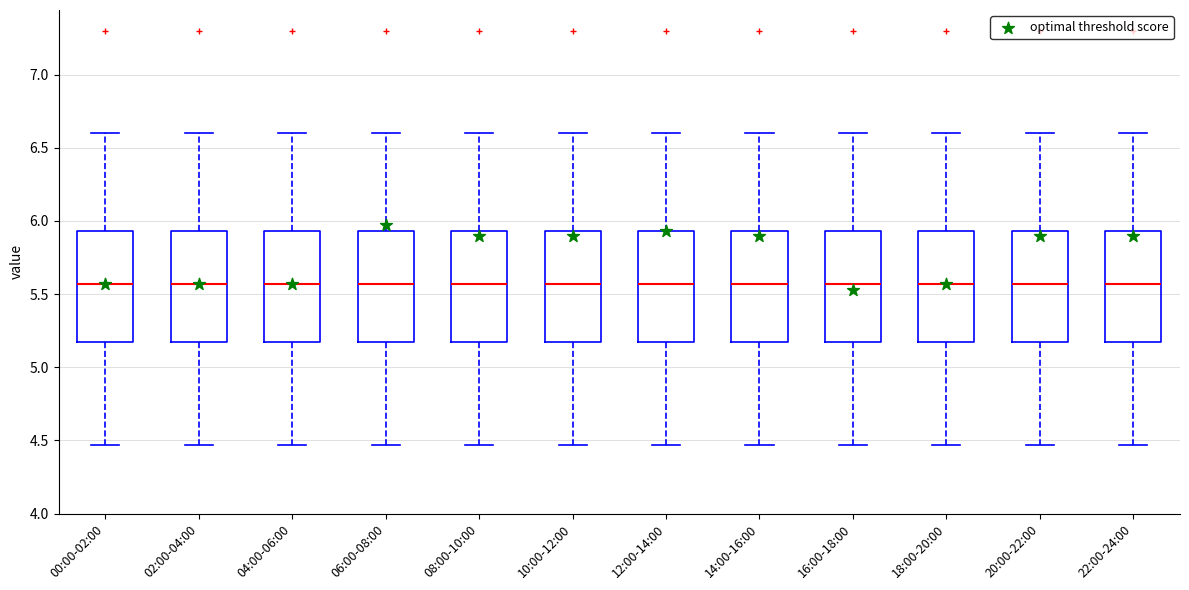

Reading left to right, read every box against the y-axis: the position of its median line, the range the box covers, and the ends of its whiskers. The values are not printed on the chart, so give them approximately, as read against the axis.

00:00-02:00: median 5.55, box 5.20 to 5.95, whiskers 4.45 to 6.60
02:00-04:00: median 5.55, box 5.20 to 5.95, whiskers 4.45 to 6.60
04:00-06:00: median 5.55, box 5.20 to 5.95, whiskers 4.45 to 6.60
06:00-08:00: median 5.55, box 5.20 to 5.95, whiskers 4.45 to 6.60
08:00-10:00: median 5.55, box 5.20 to 5.95, whiskers 4.45 to 6.60
10:00-12:00: median 5.55, box 5.20 to 5.95, whiskers 4.45 to 6.60
12:00-14:00: median 5.55, box 5.20 to 5.95, whiskers 4.45 to 6.60
14:00-16:00: median 5.55, box 5.20 to 5.95, whiskers 4.45 to 6.60
16:00-18:00: median 5.55, box 5.20 to 5.95, whiskers 4.45 to 6.60
18:00-20:00: median 5.55, box 5.20 to 5.95, whiskers 4.45 to 6.60
20:00-22:00: median 5.55, box 5.20 to 5.95, whiskers 4.45 to 6.60
22:00-24:00: median 5.55, box 5.20 to 5.95, whiskers 4.45 to 6.60